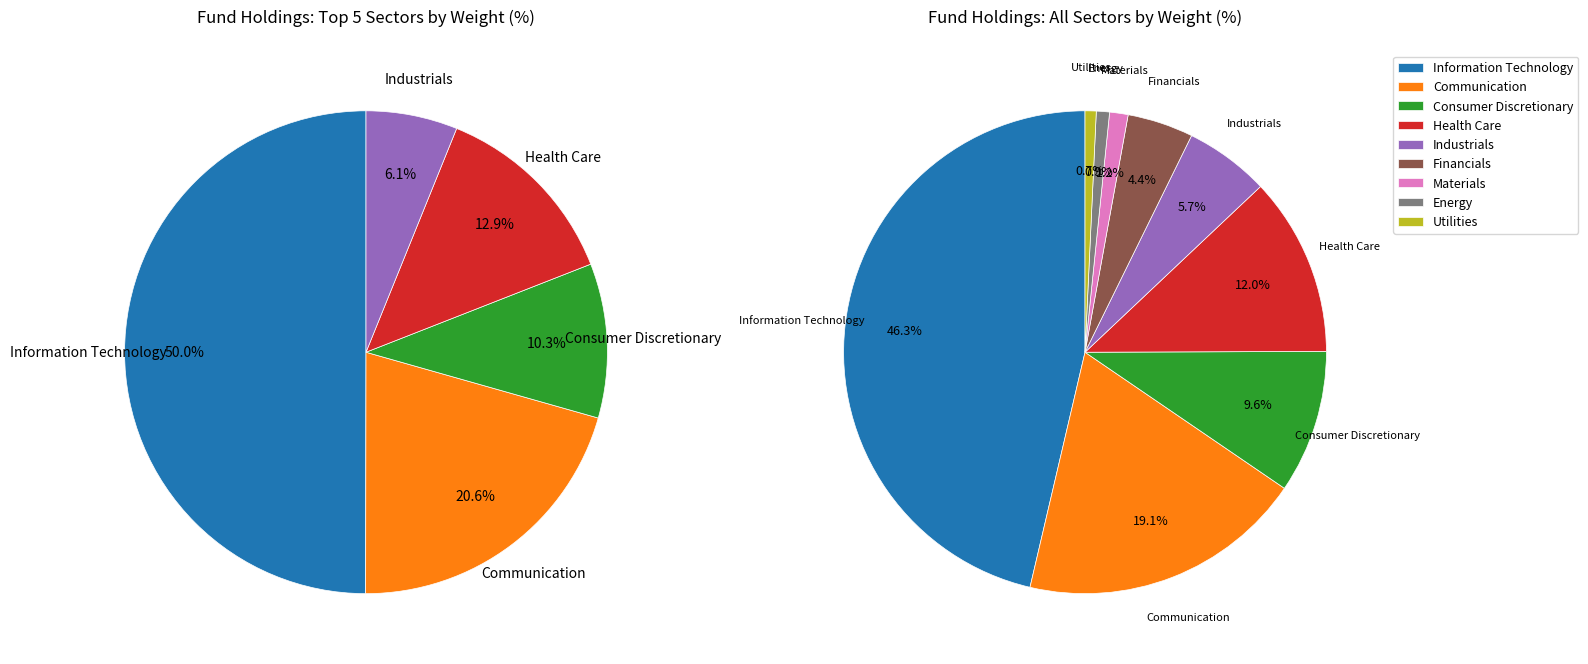

To the nearest percent, what portion does Utilities represent?

1%